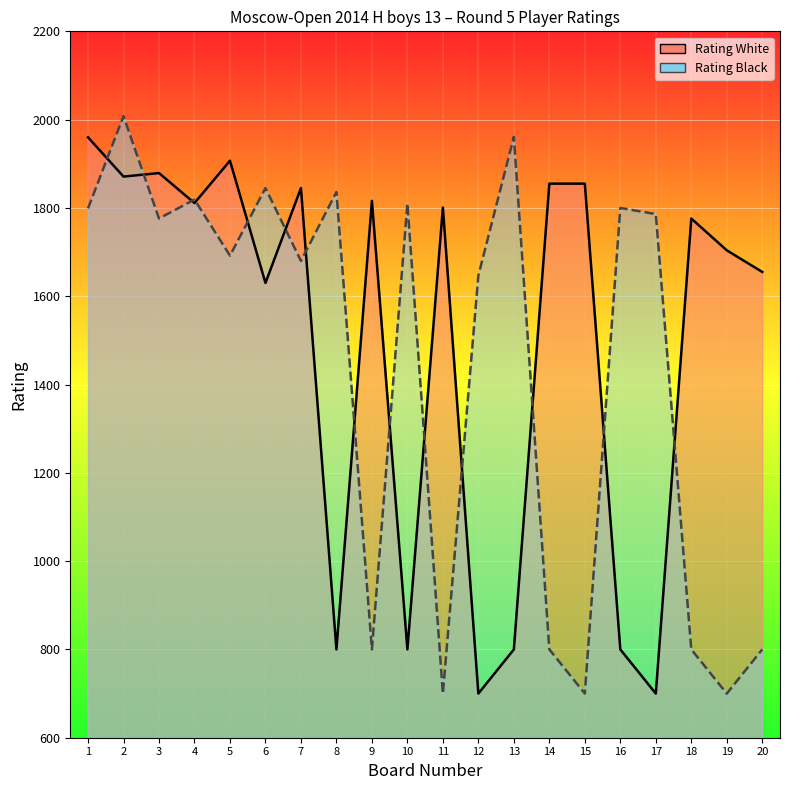

How many values in the Rating Black series are below 1776?

10